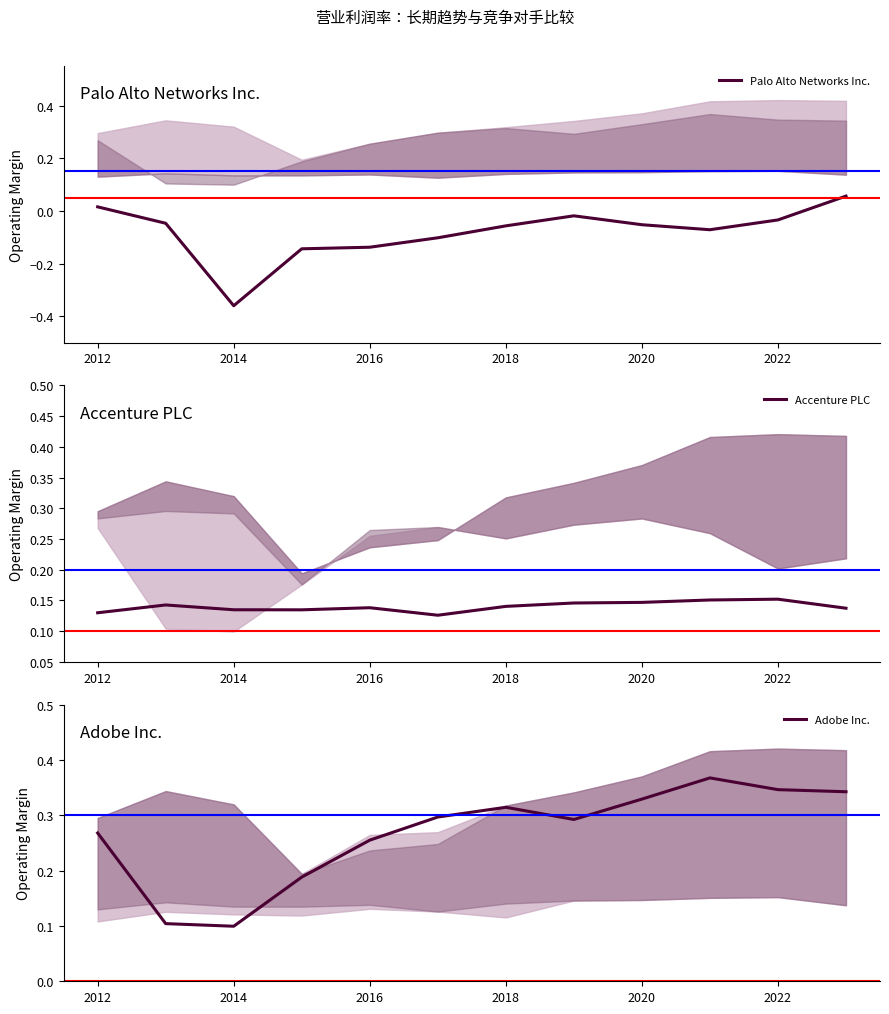

True or false: Palo Alto Networks Inc. and Accenture PLC intersect in this chart.

False